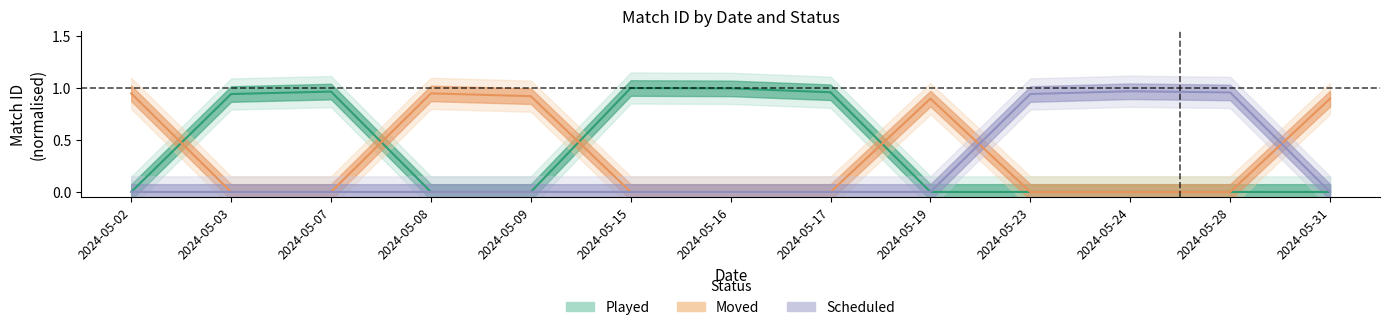

True or false: Moved and Scheduled cross at least once.

True